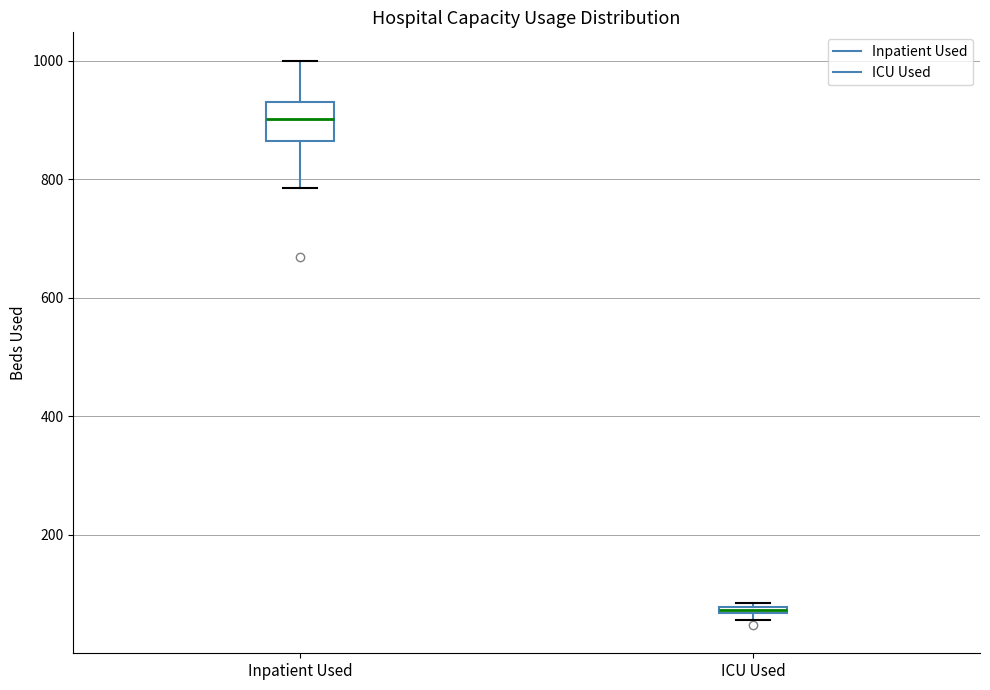

Where does the upper whisker of the box for Inpatient Used end on the y-axis? The values are not printed on the chart, so give them approximately, as read against the axis.

1000